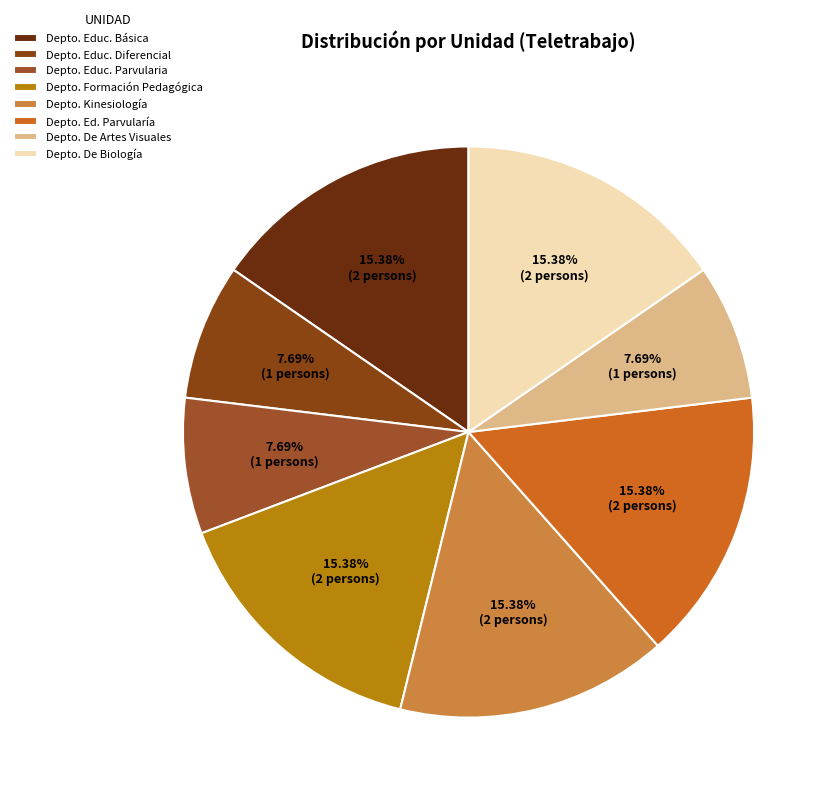

What percentage is NOT represented by Depto. Kinesiología?

84.6%